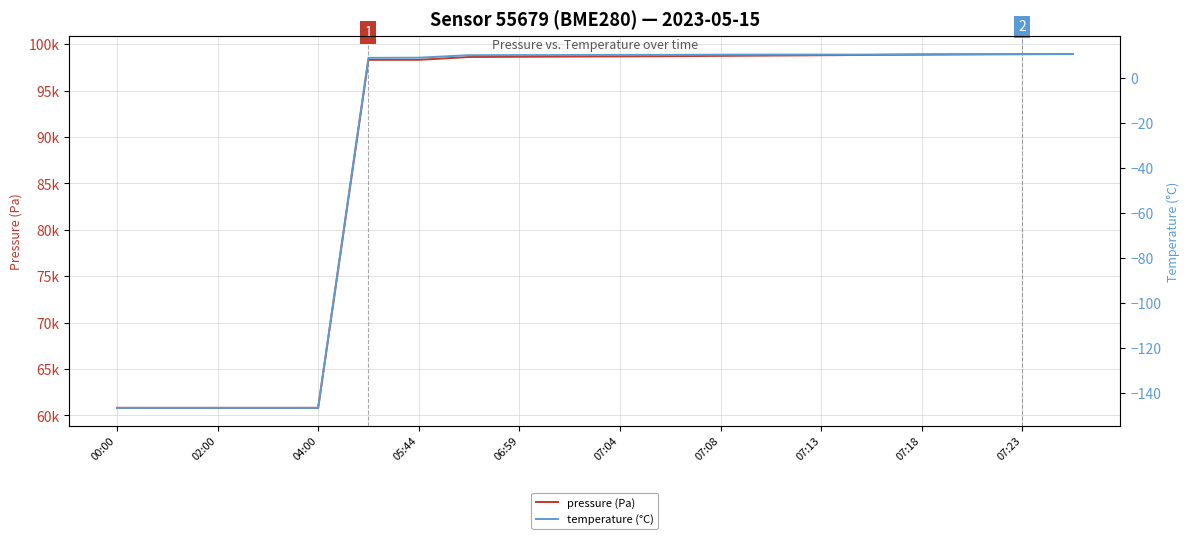

At how many categories does at least one series exceed 68183?

15